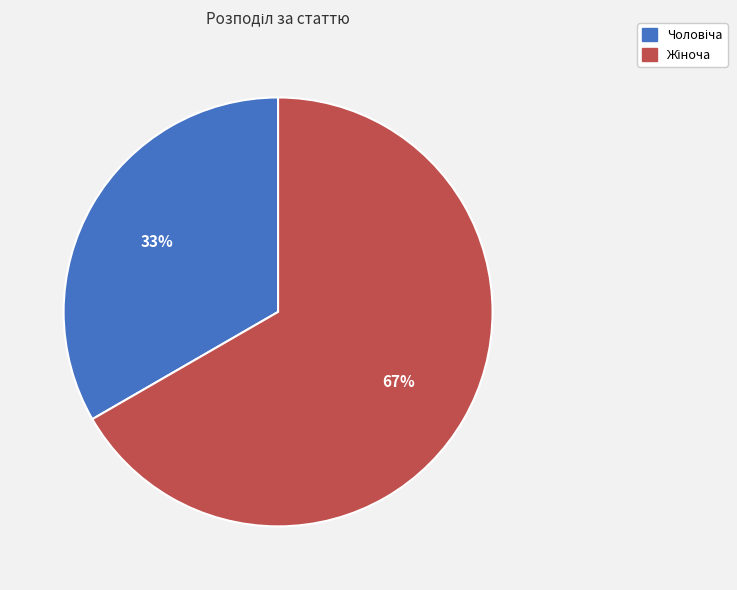

Does any single category account for the majority?

Yes